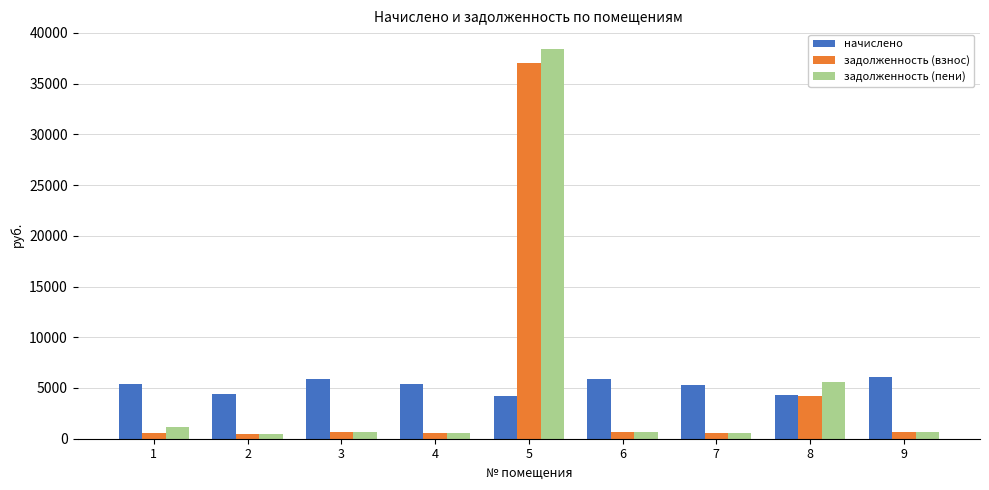

How many data points in начислено are less than 5365?

4